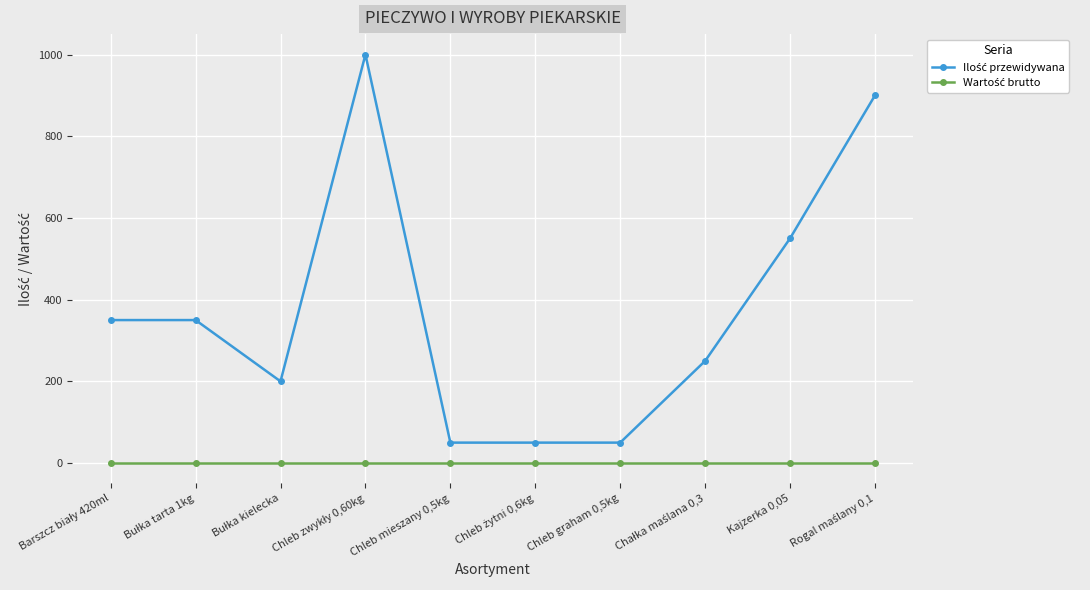

What is the label of the 7th point from the left?

Chleb graham 0,5kg